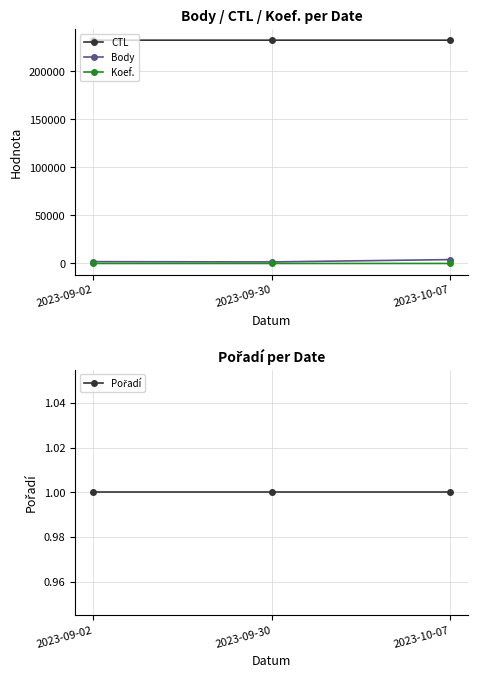

Reading right to left, extract all data points from this chart.

CTL: 2023-10-07=232447	2023-09-30=232444	2023-09-02=232437
Body: 2023-10-07=4016	2023-09-30=1600	2023-09-02=1892
Koef.: 2023-10-07=4	2023-09-30=2	2023-09-02=2
Pořadí: 2023-10-07=1	2023-09-30=1	2023-09-02=1